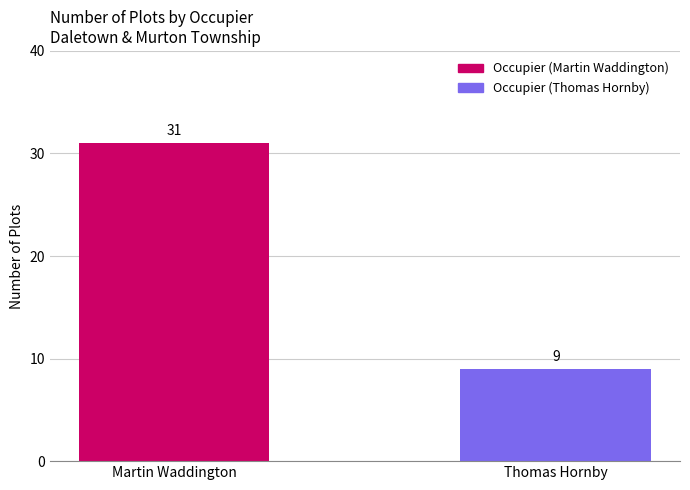

List the labels in order of value, largest first.

Martin Waddington, Thomas Hornby